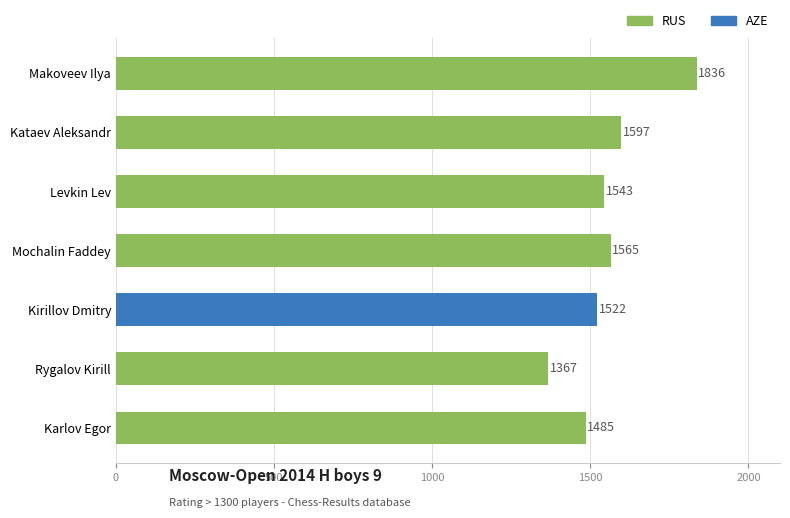

The chart shows a value of 2264 at Kirillov Dmitry. True or false?

False